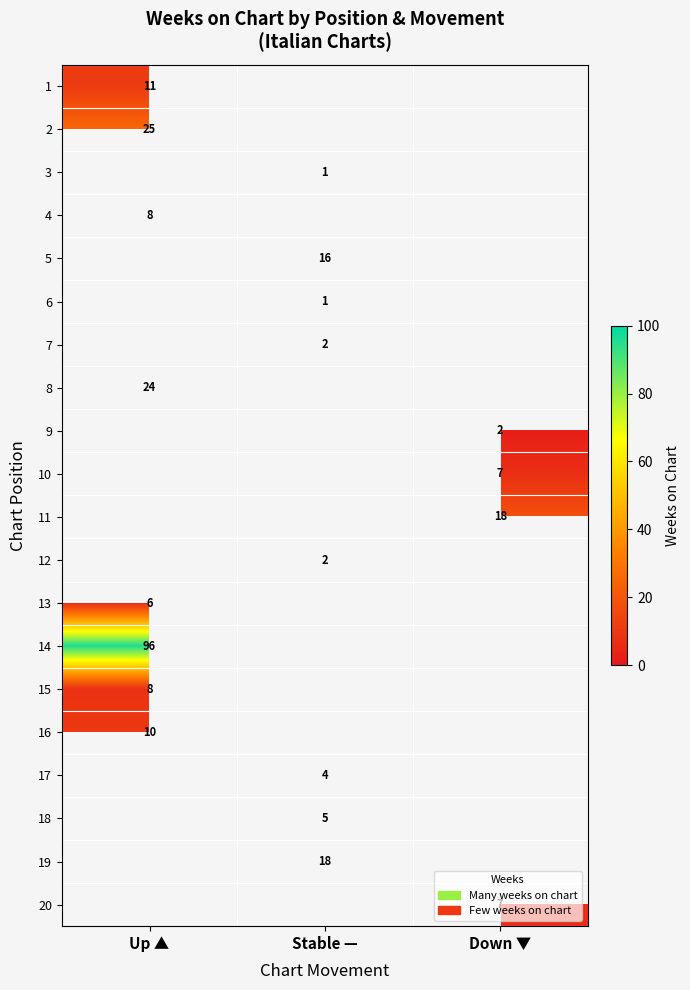

Is it true that 7 equals 3 at Stable —?

False